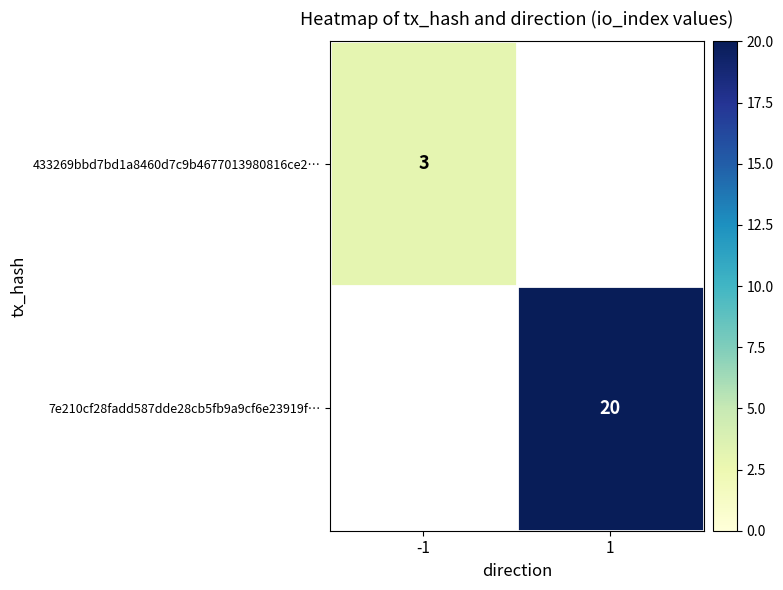

True or false: 7e210cf28fadd587dde28cb5fb9a9cf6e23919f… has a value of 31 at 1.

False